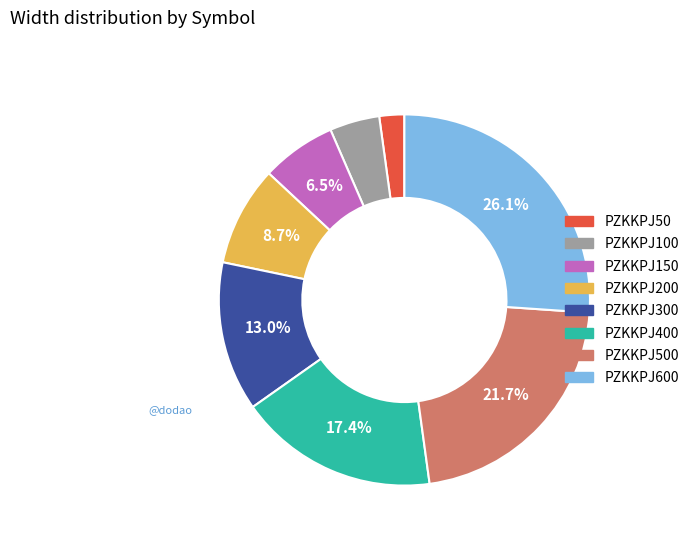

Is there any slice that represents more than half of the pie?

No